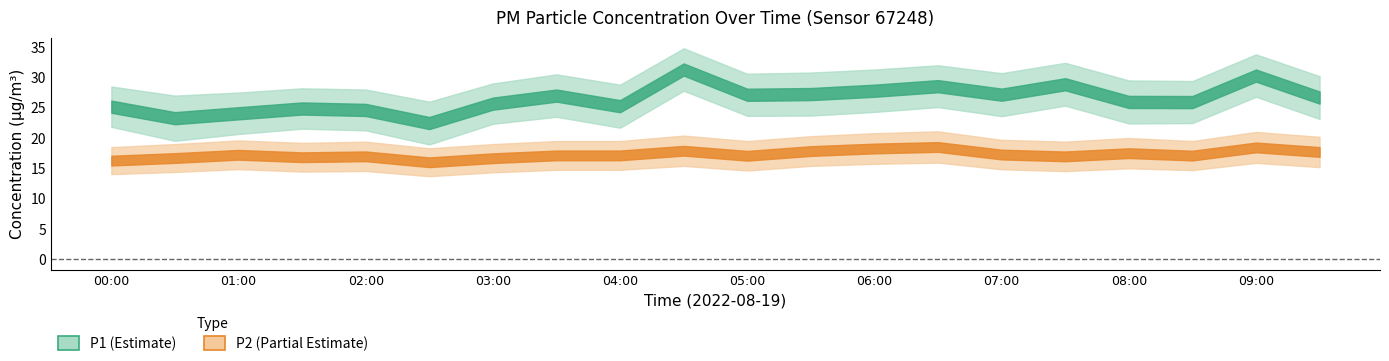

What is the label of the 8th point from the left?

03:30